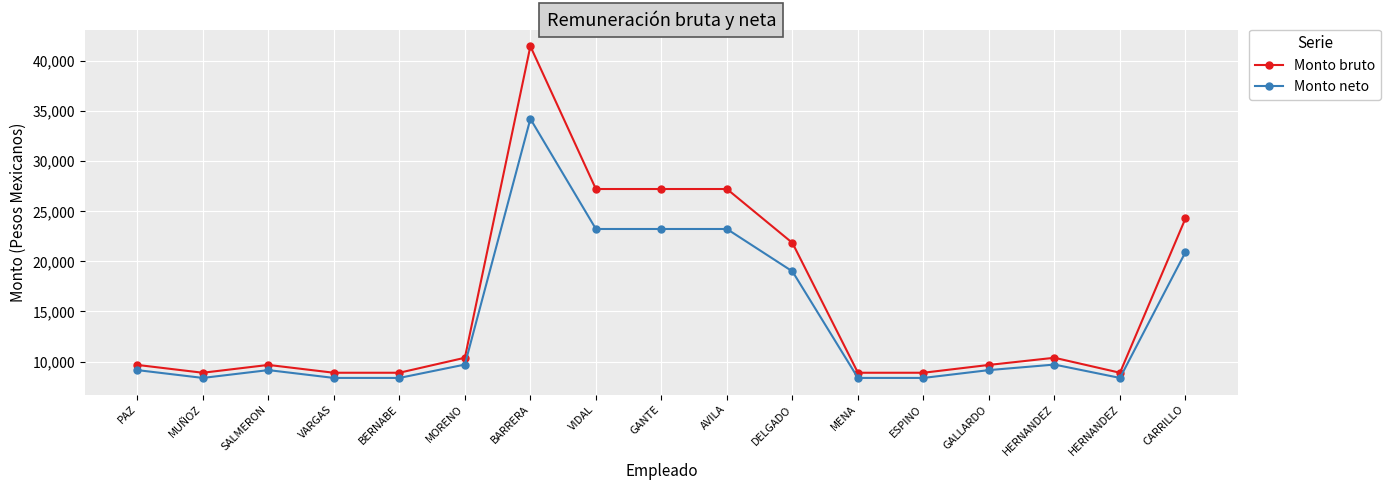

What are all the series names shown in the legend?

Monto bruto, Monto neto